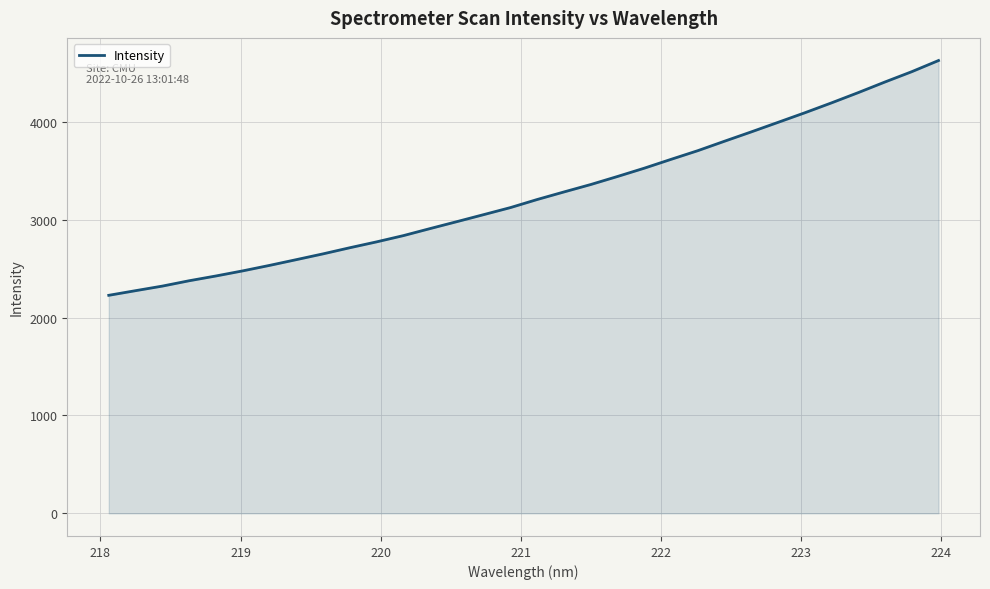

What is the maximum value shown in the chart?

4627.7